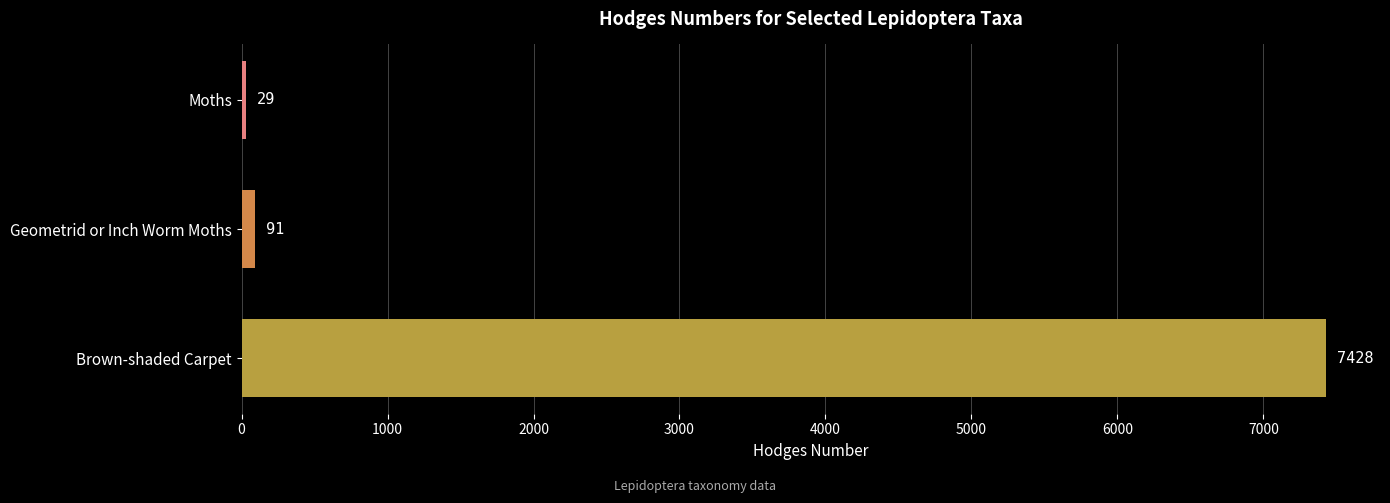

What position from the bottom is Brown-shaded Carpet?

1